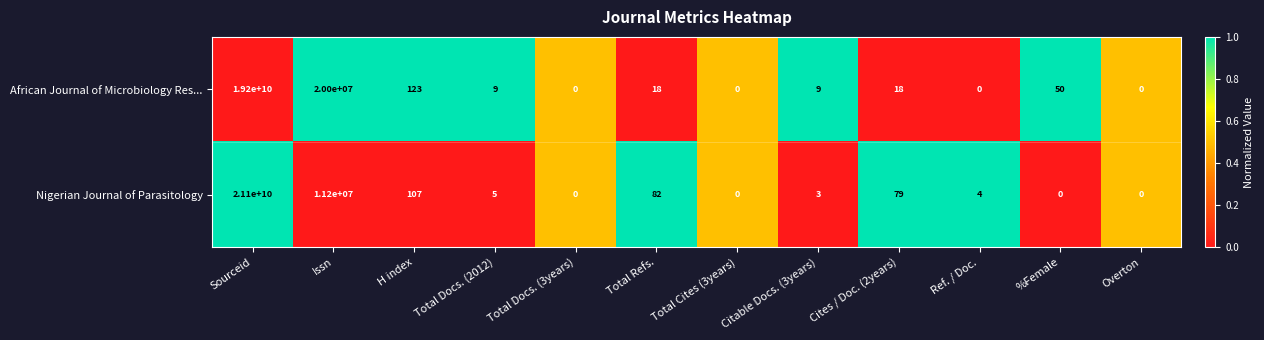

What is the difference between the African Journal of Microbiology Res... values at Total Refs. and H index?

105